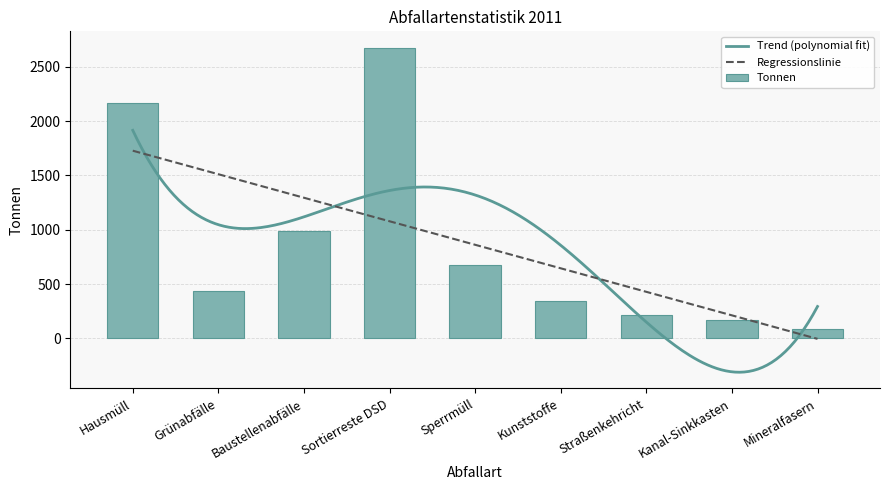

What is the value of the 6th bar from the left?

345